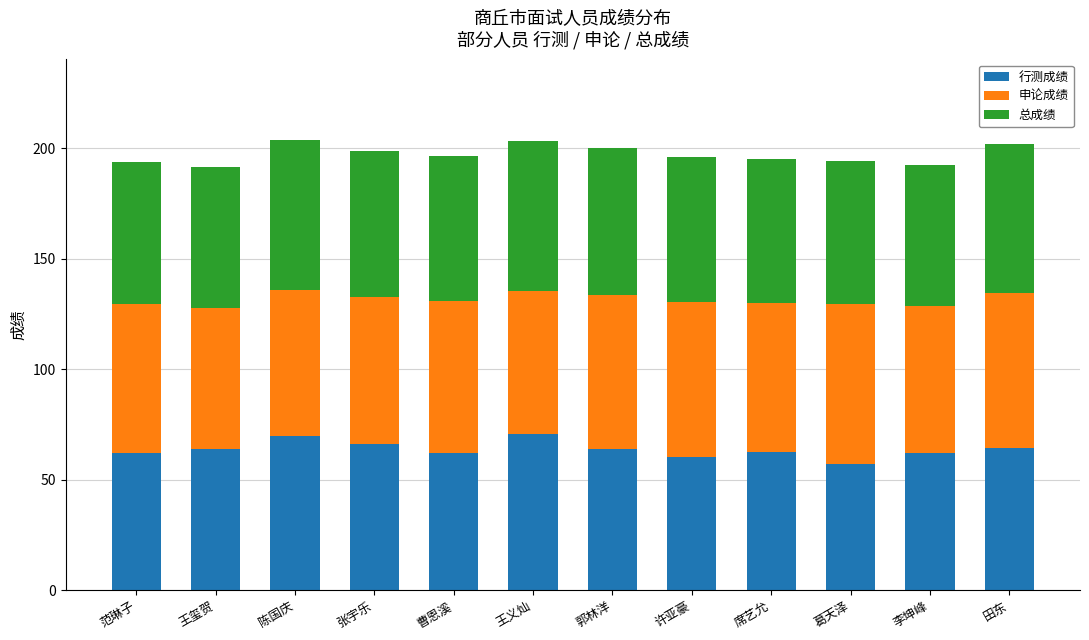

How many categories are shown in the chart?

12